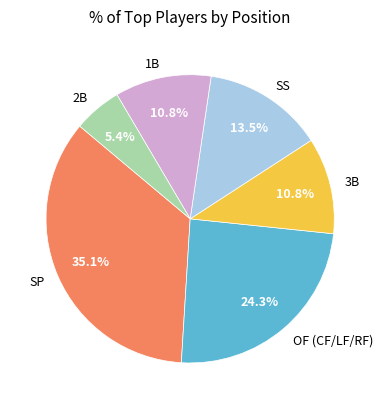

Which category has the biggest portion of the pie?

SP